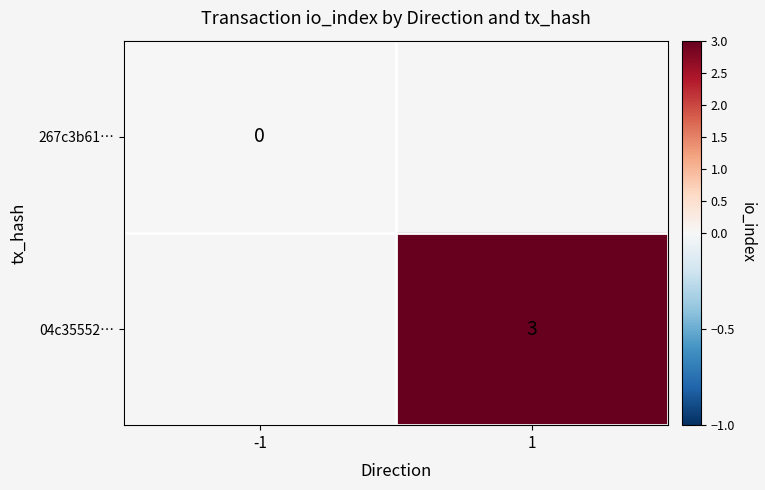

At how many categories does at least one series exceed 2?

1